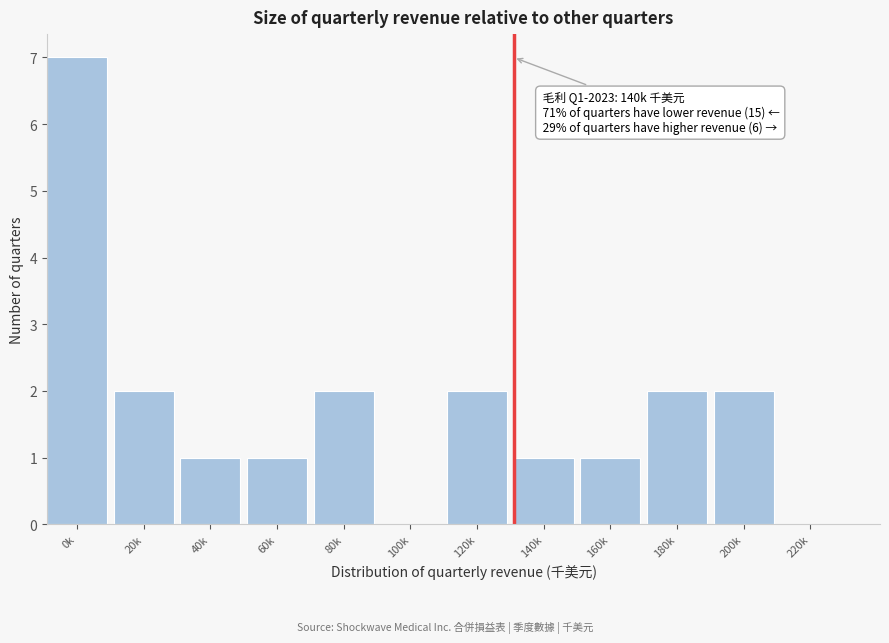

Reading right to left, list all the values displayed in this chart.

220k=0	200k=2	180k=2	160k=1	140k=1	120k=2	100k=0	80k=2	60k=1	40k=1	20k=2	0k=7